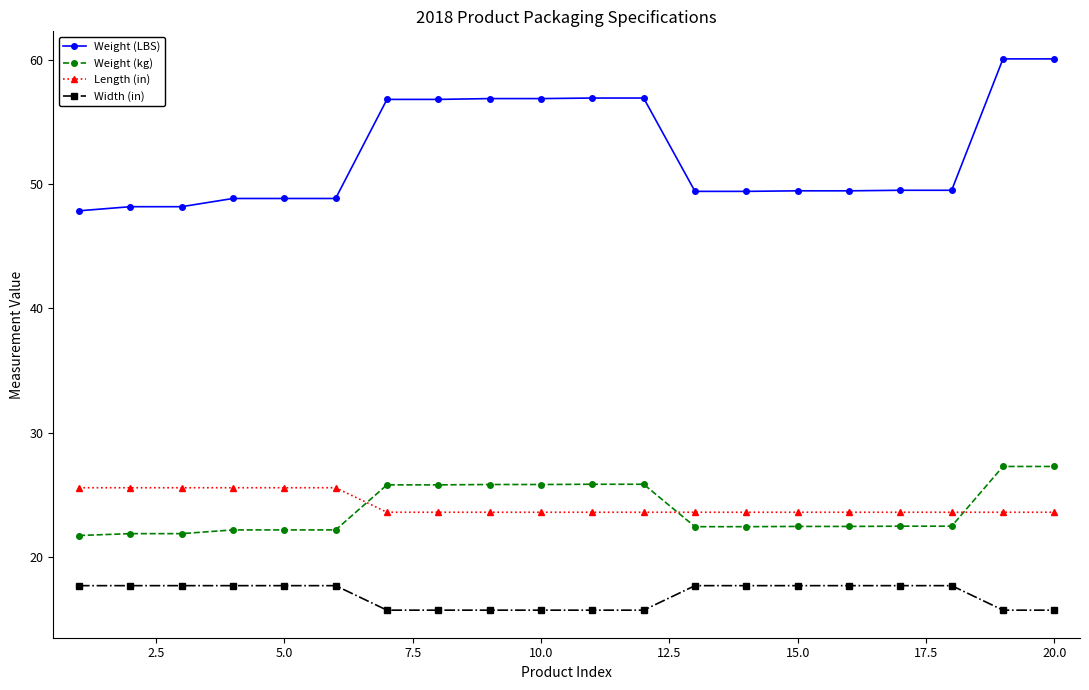

What is the maximum value shown in the chart?

60.1